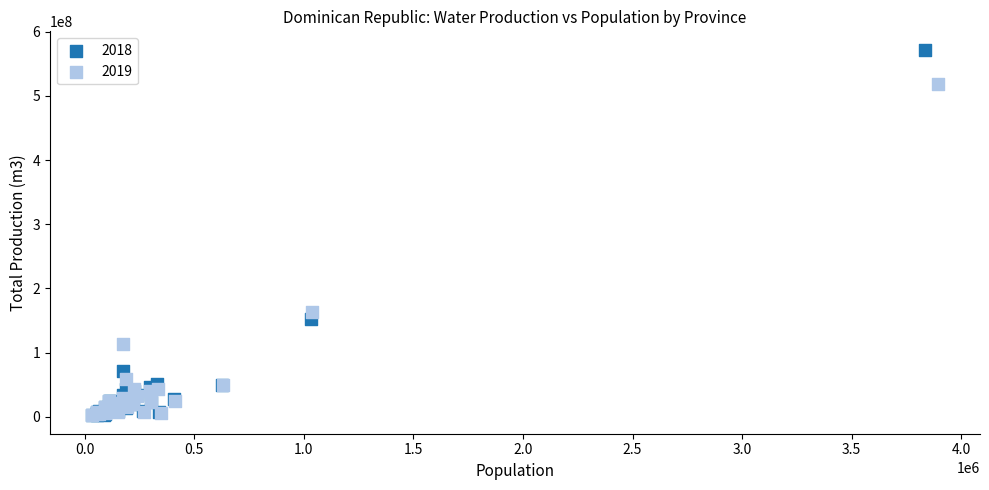

Which series has the widest spread of Y values?

2018